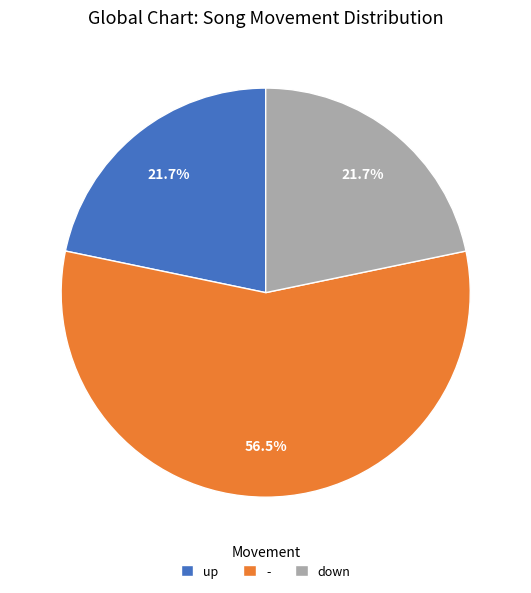

Which category has the biggest portion of the pie?

-